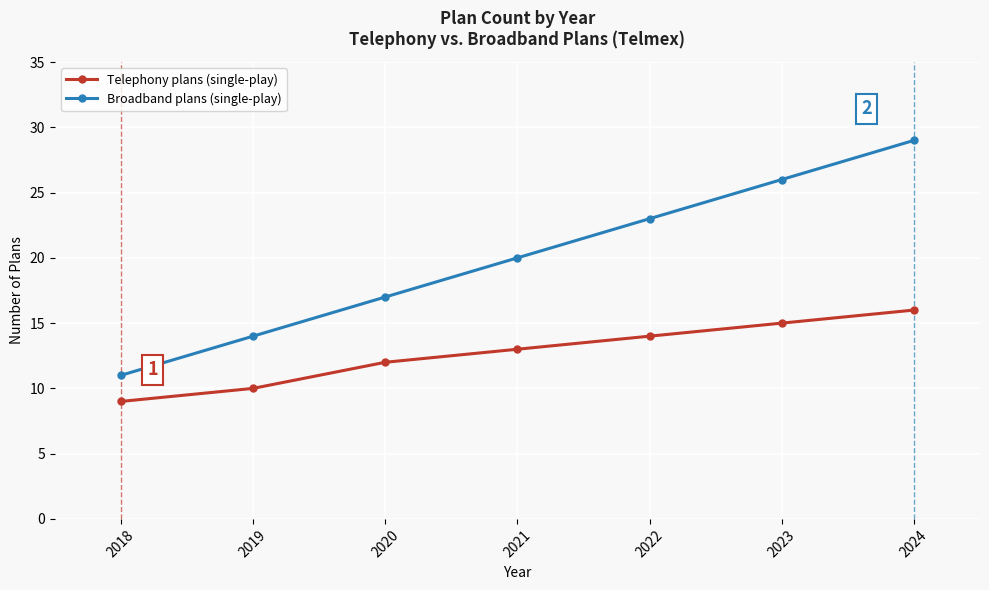

Rank the series at 2020 from lowest to highest value.

Telephony plans (single-play), Broadband plans (single-play)